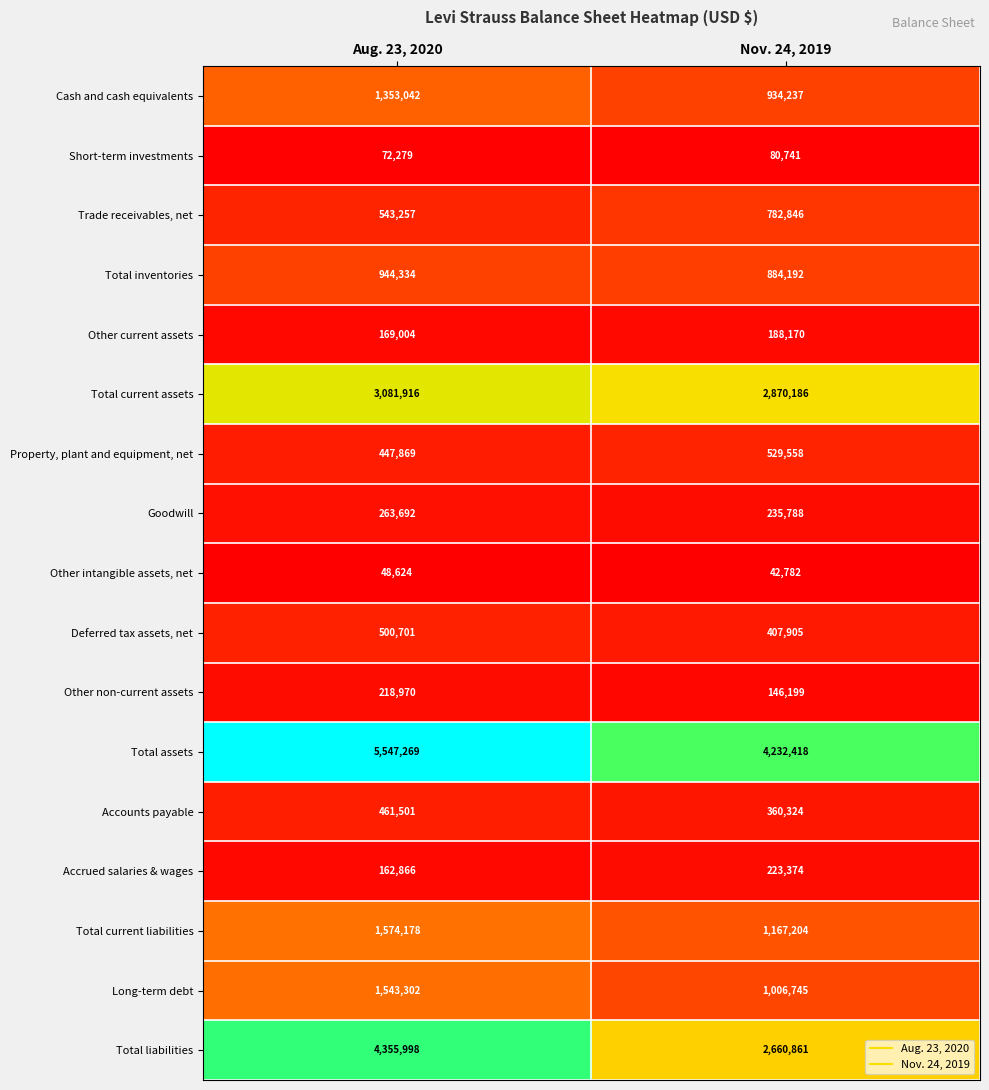

What is the average value of the Property, plant and equipment, net series?

488714